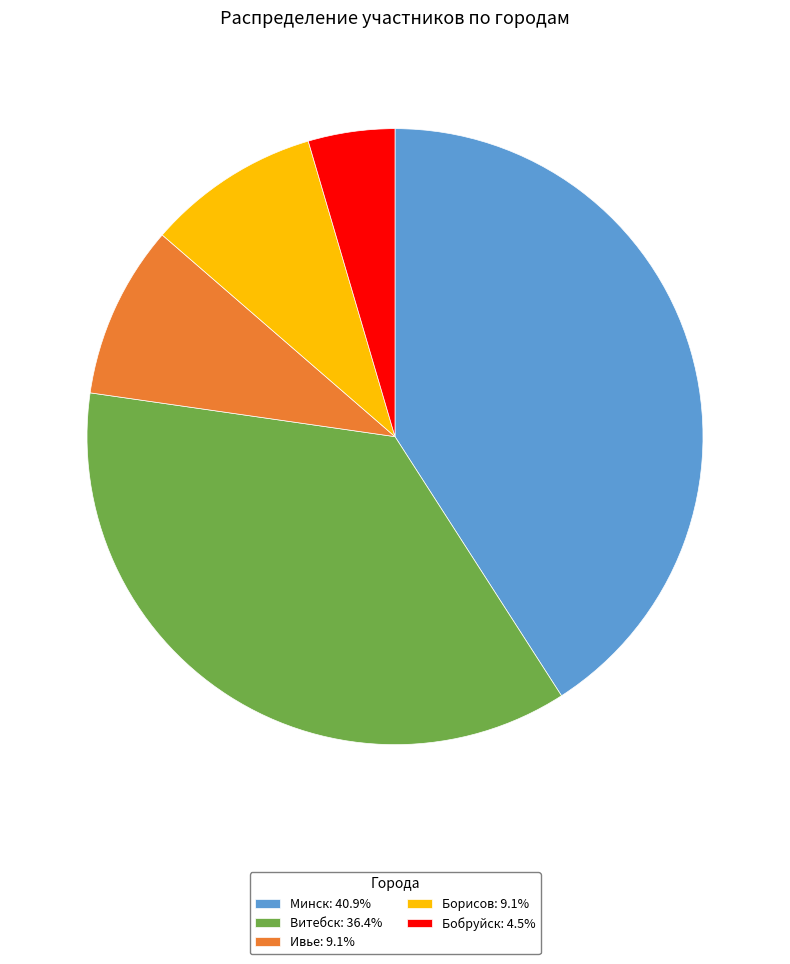

Combined, do Бобруйск: 4.5% and Борисов: 9.1% account for over 50%?

No